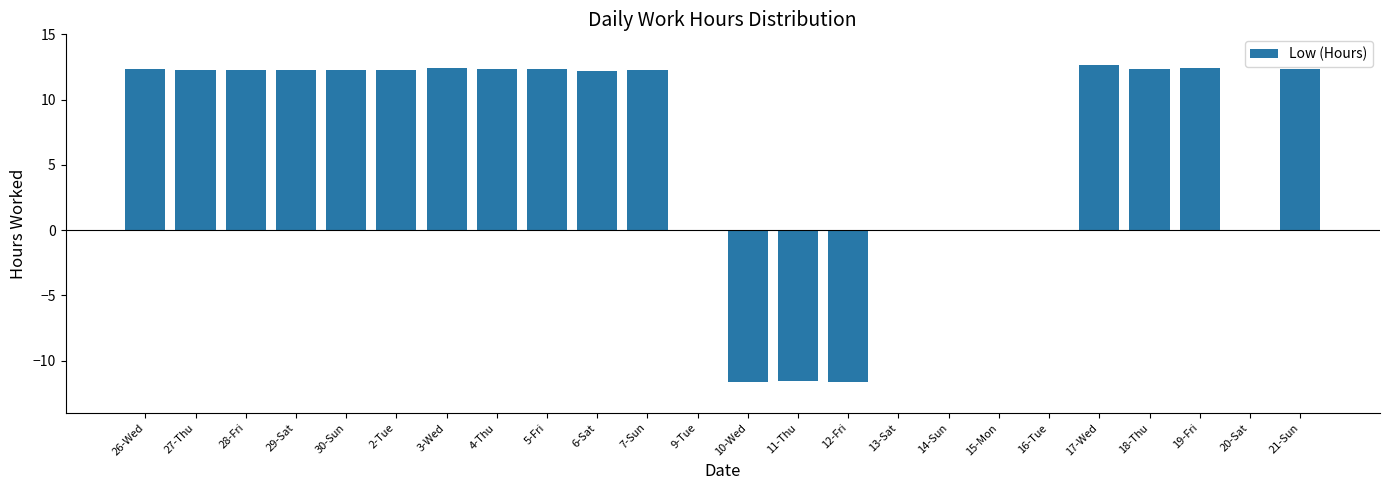

True or false: the data shows 12.4 at 3-Wed.

True